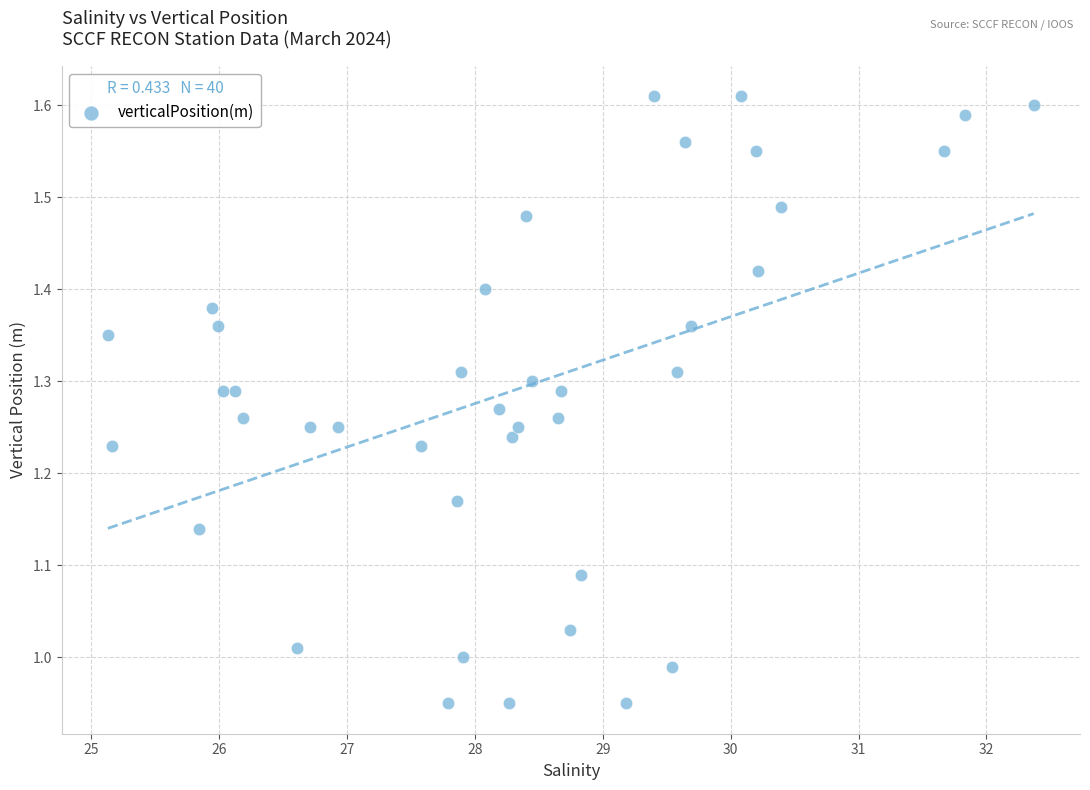

What is the range of Y values (max minus min)?

0.7